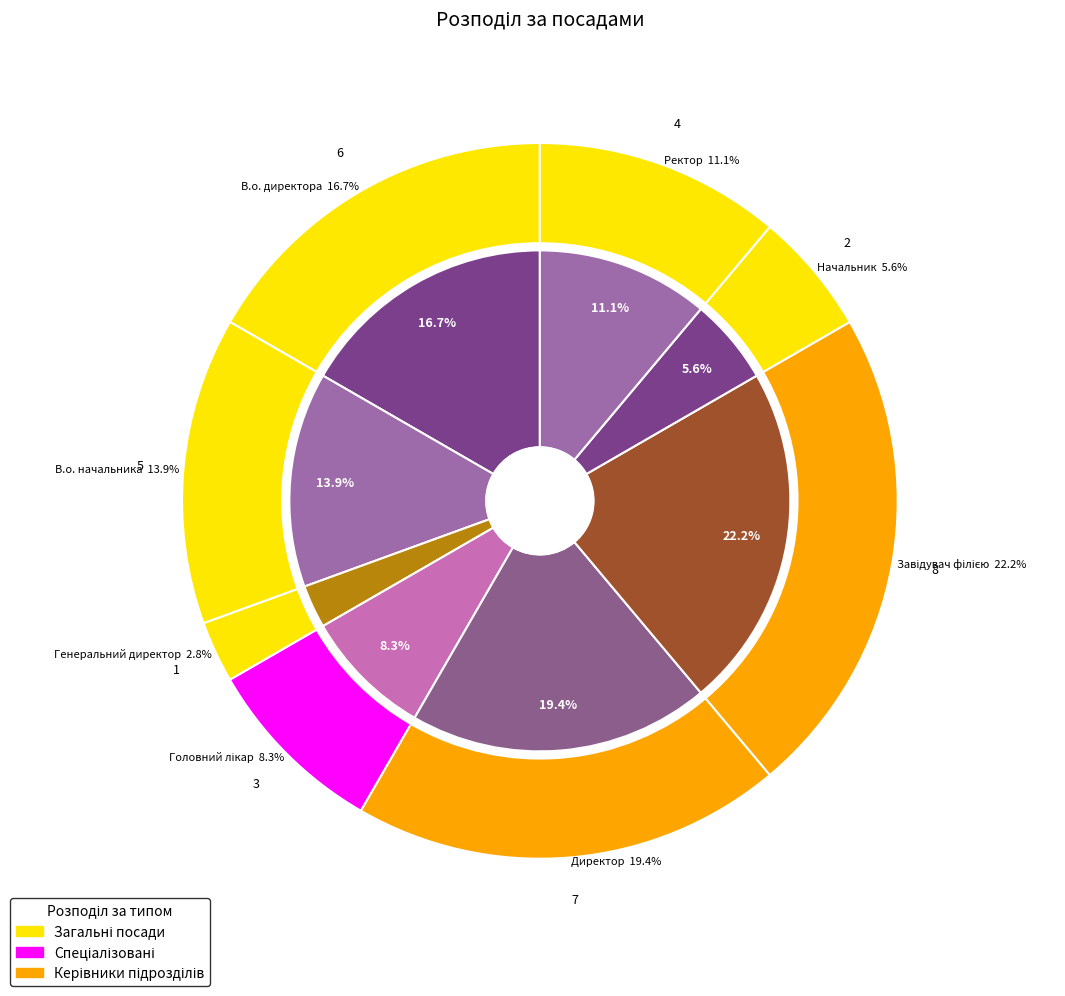

Is it true that Головний лікар is 1% of the pie?

False